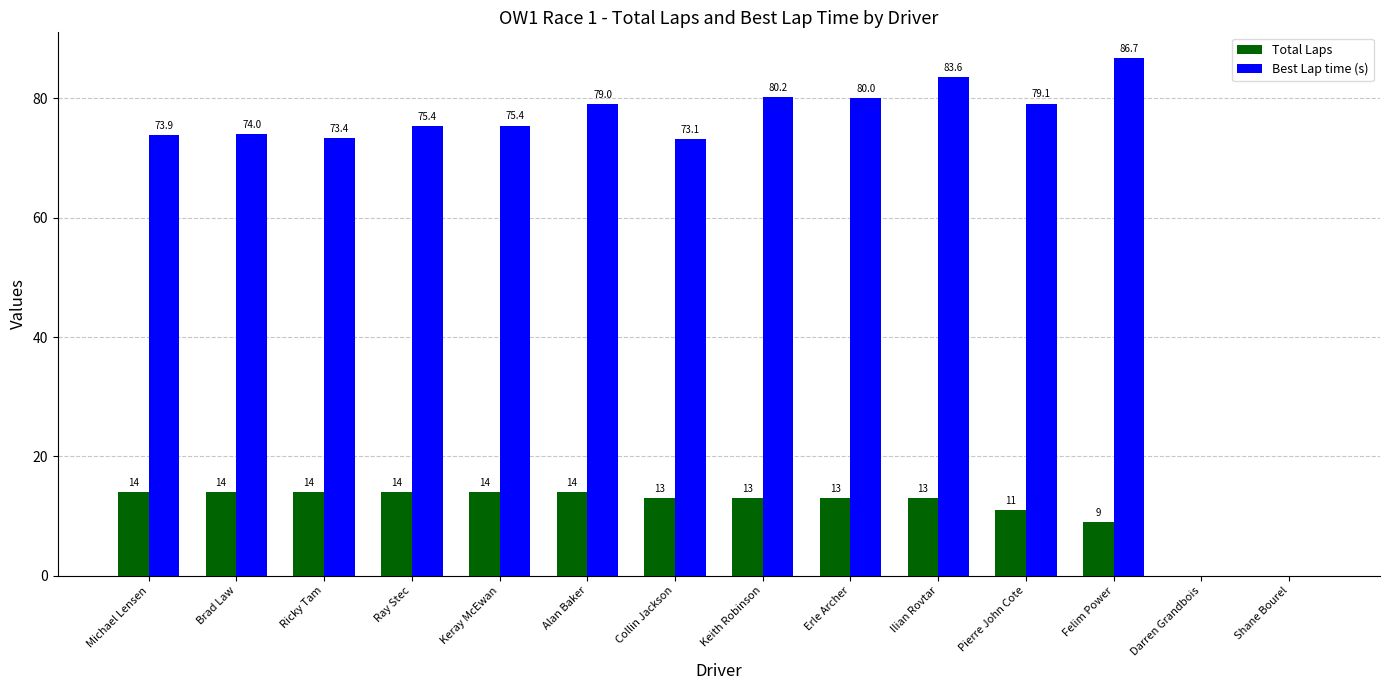

At which category is the sum across all series the highest?

Ilian Rovtar